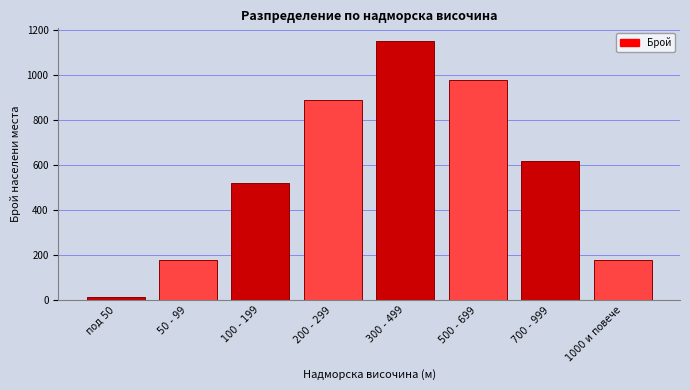

Reading left to right, transcribe all the data shown in this chart.

под 50=12	50 - 99=180	100 - 199=520	200 - 299=890	300 - 499=1150	500 - 699=980	700 - 999=620	1000 и повече=180